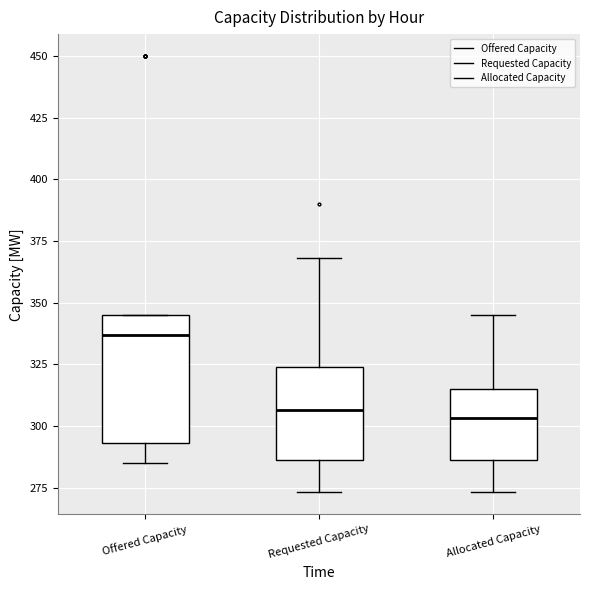

Where is the upper edge of the box for Allocated Capacity on the y-axis? The values are not printed on the chart, so give them approximately, as read against the axis.

315